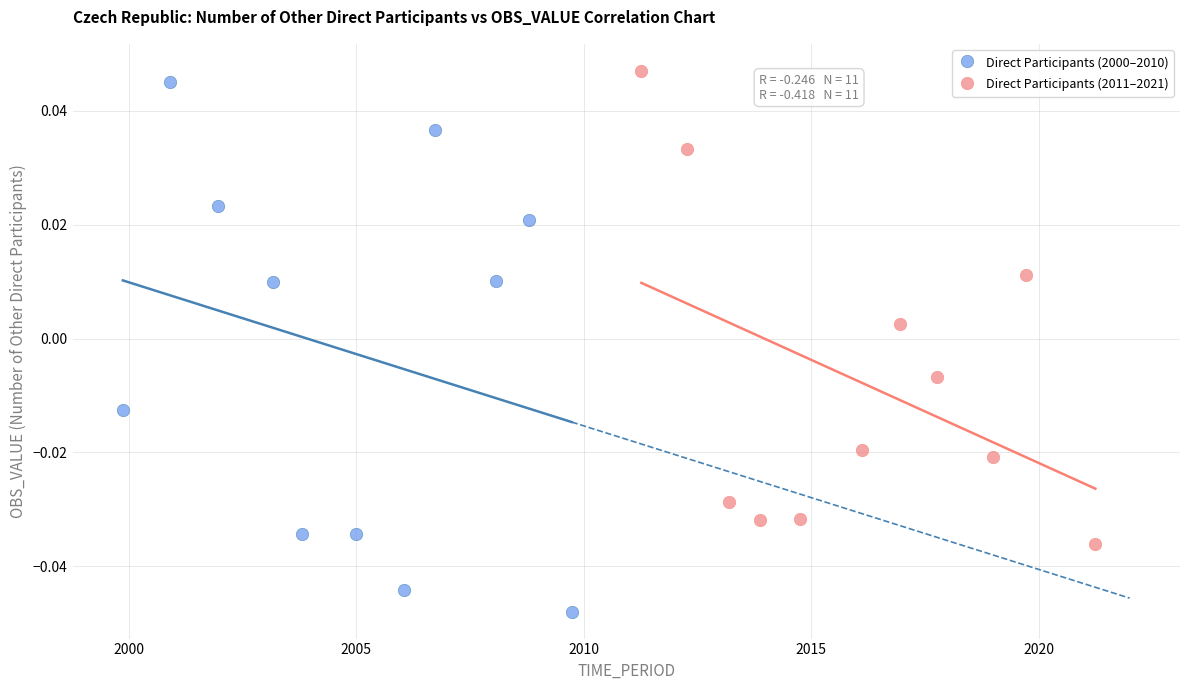

Which series reaches the minimum Y coordinate?

Direct Participants (2000–2010)